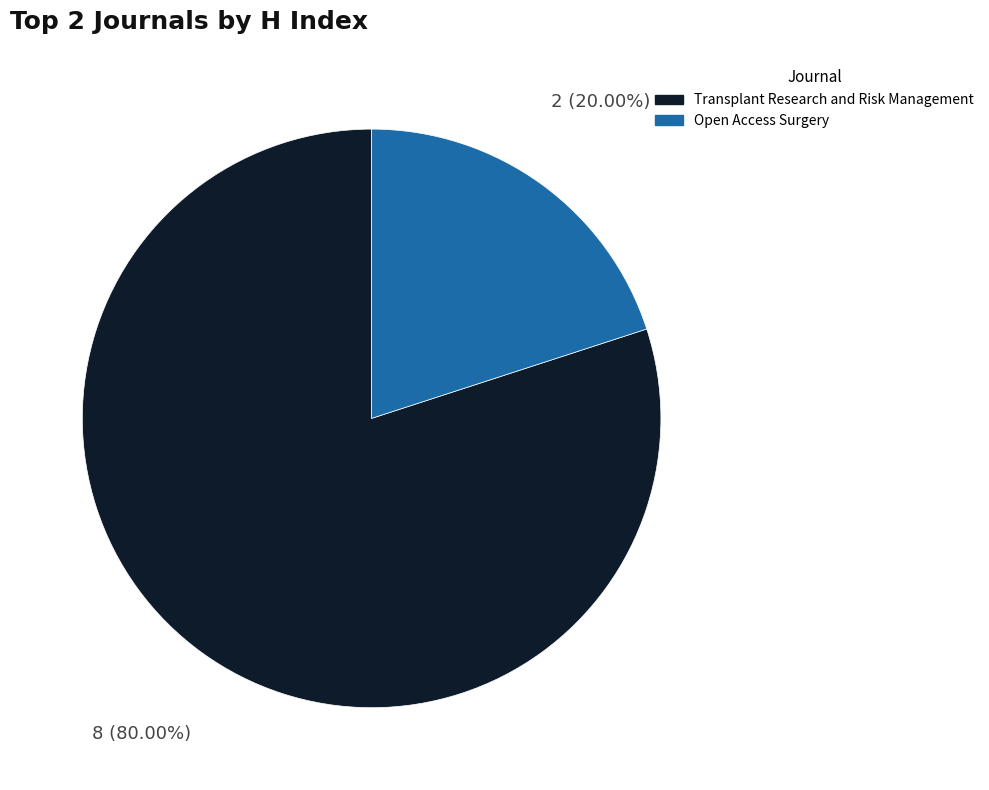

Which has a higher value, Transplant Research and Risk Management or Open Access Surgery?

Transplant Research and Risk Management